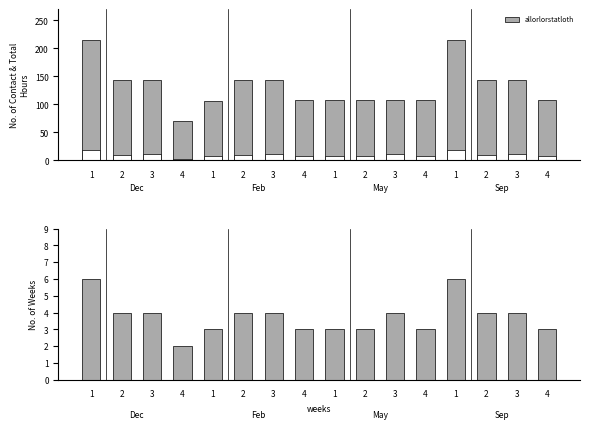

What is the minimum value for Contact hours?

2